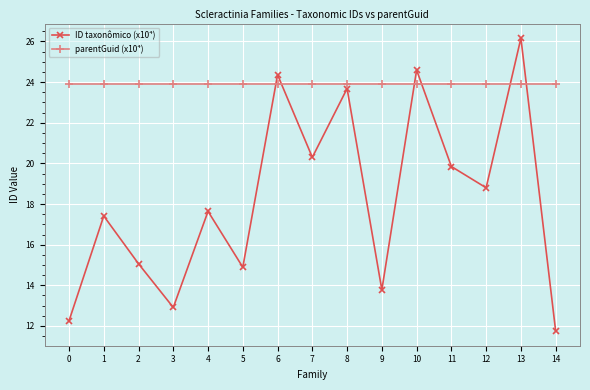

Is the value of parentGuid (x10⁴) at 5 greater than the value of ID taxonômico (x10⁴) at 5?

Yes